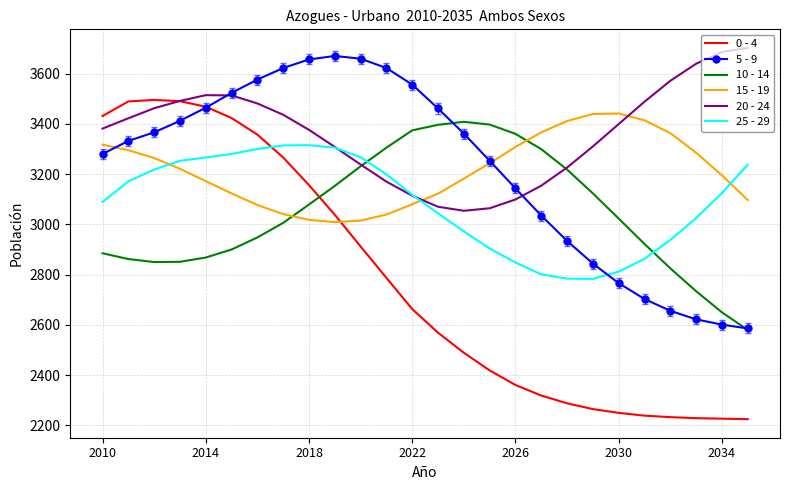

What is the greatest value displayed?

3702